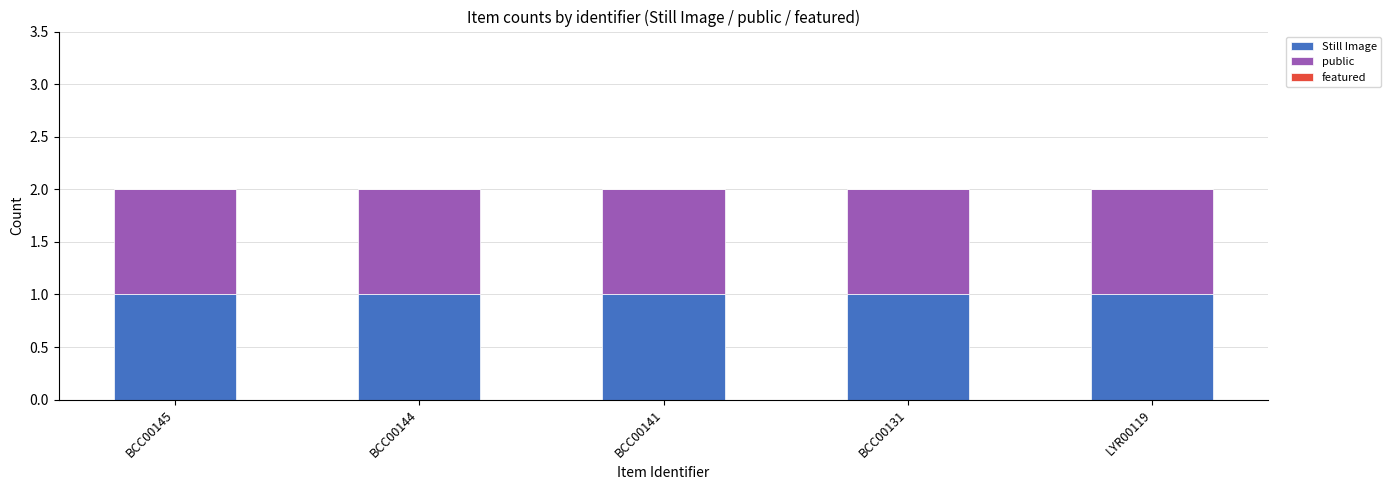

At which category is the sum across all series the highest?

BCC00145